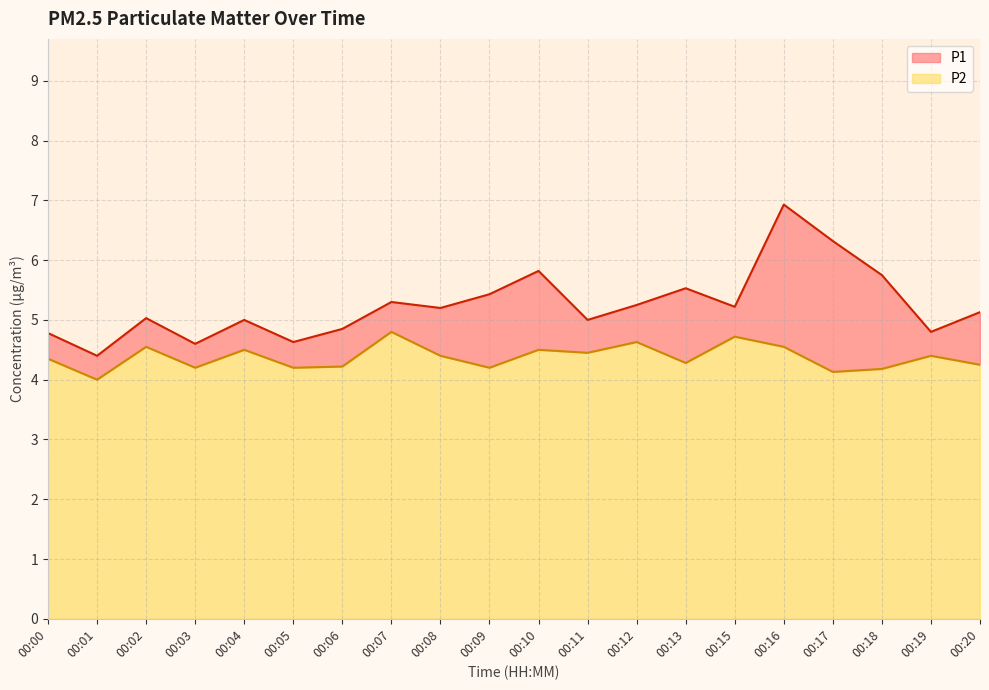

Which category has the lowest value in the P1 series?

00:01